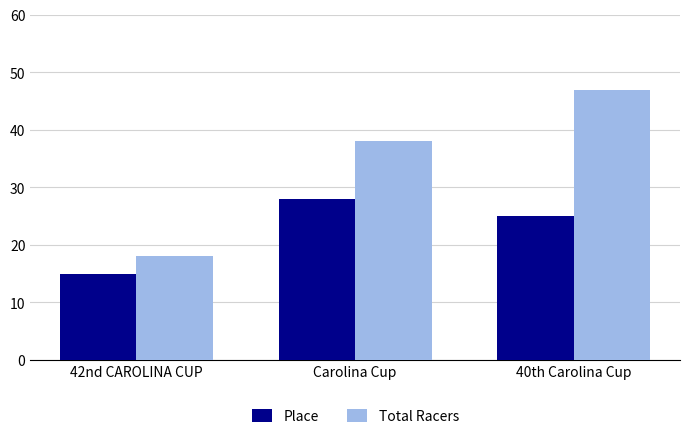

What is the highest value of the Place series?

28